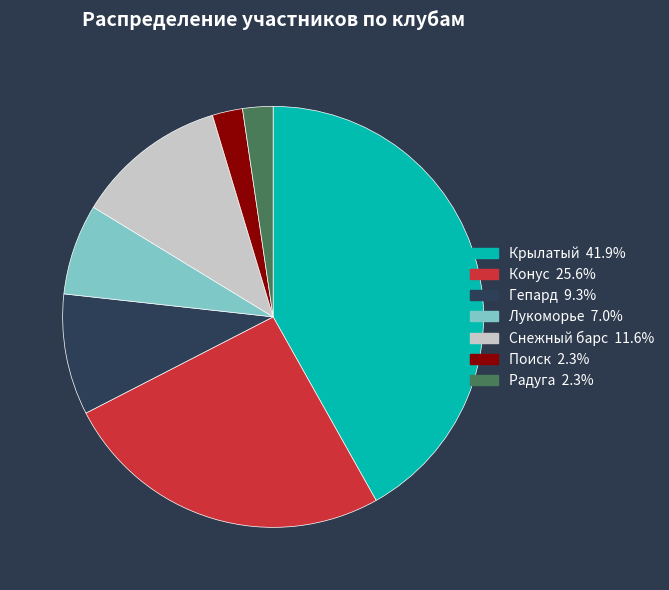

The Лукоморье slice represents 7% of the pie. True or false?

True